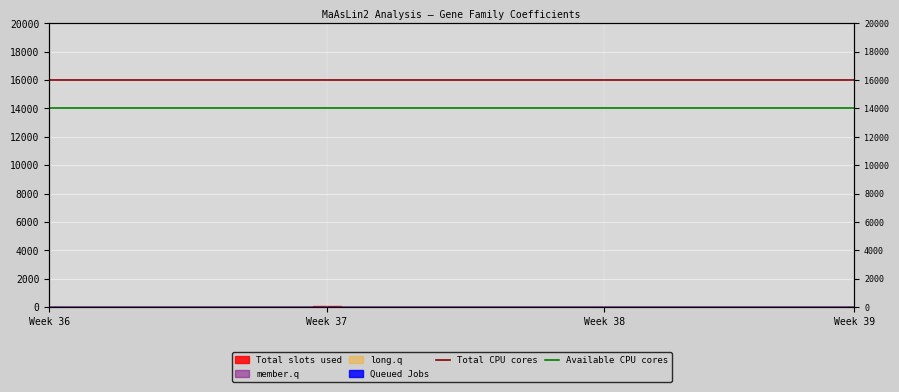

What is the average value of the Available CPU cores series?

14000